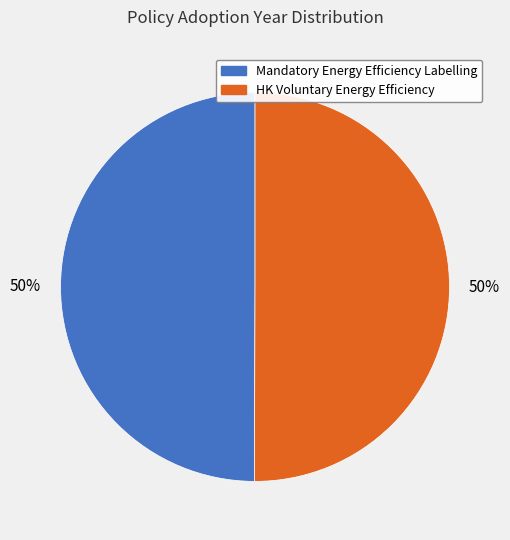

To the nearest percent, what is the average slice percentage?

50%